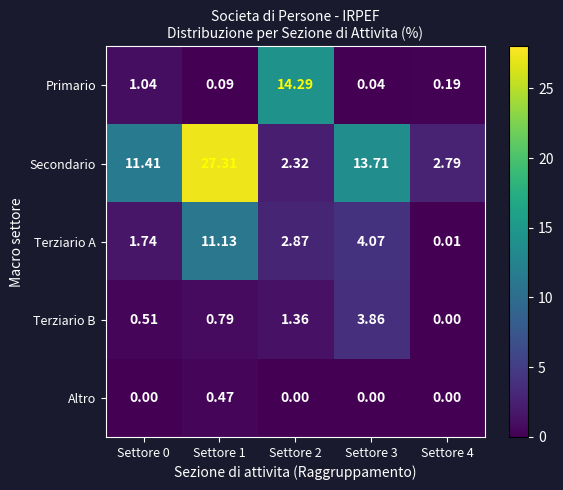

List the series in order of their peak value, highest first.

Secondario, Primario, Terziario A, Terziario B, Altro